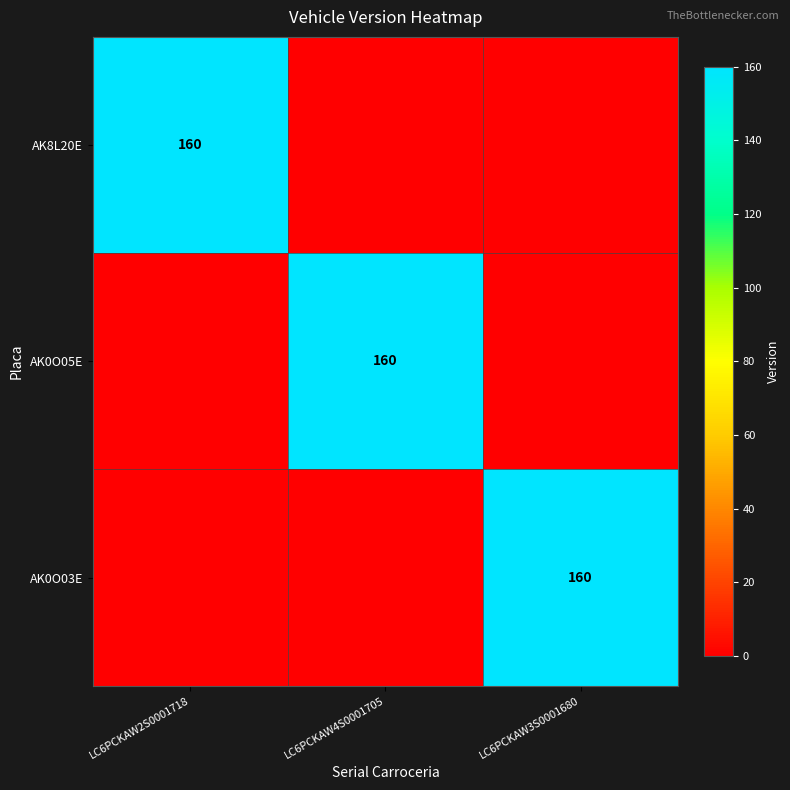

The value of AK8L20E at LC6PCKAW2S0001718 is 210. True or false?

False